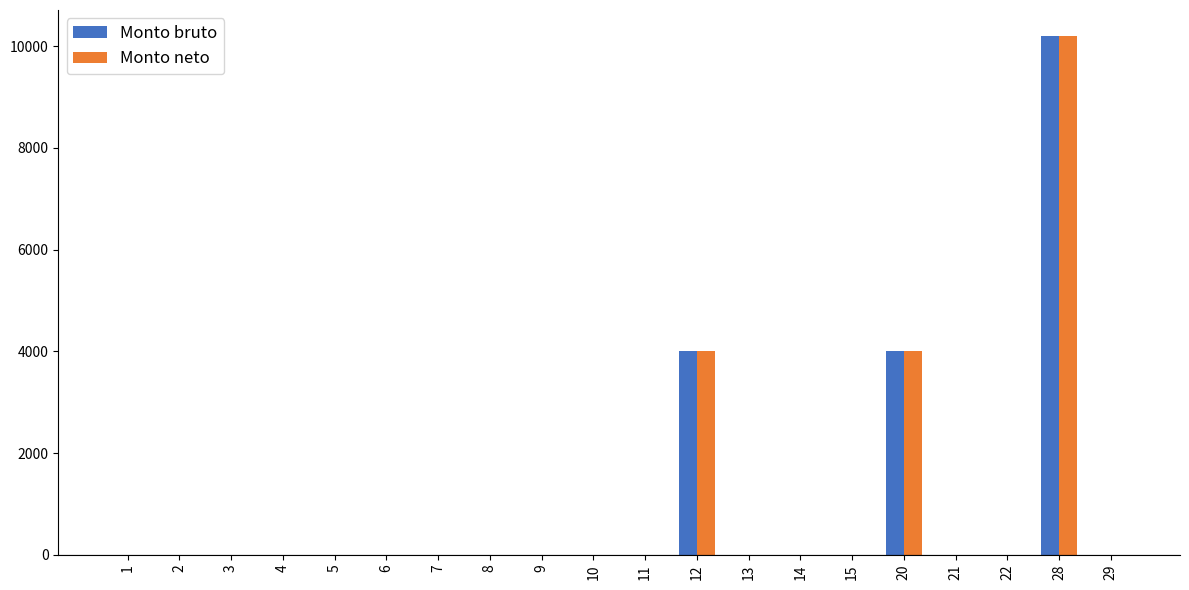

What is the highest value of the Monto neto series?

10203.3